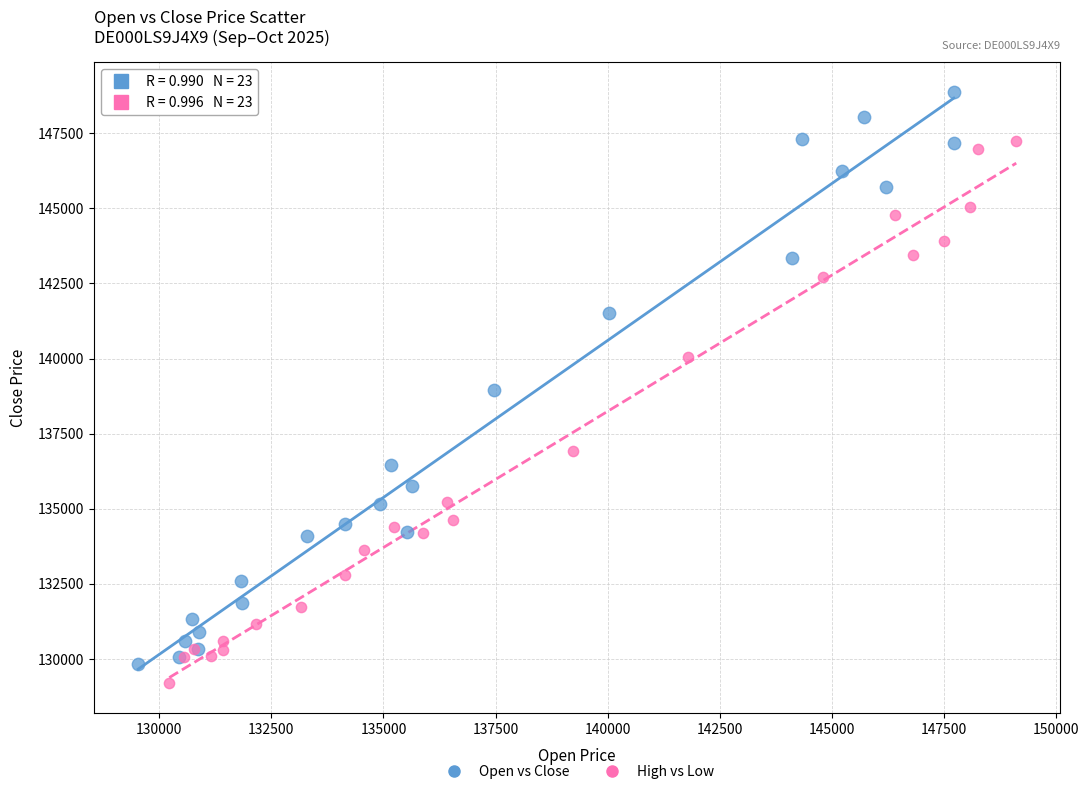

Which series contains the lowest Y value?

High vs Low